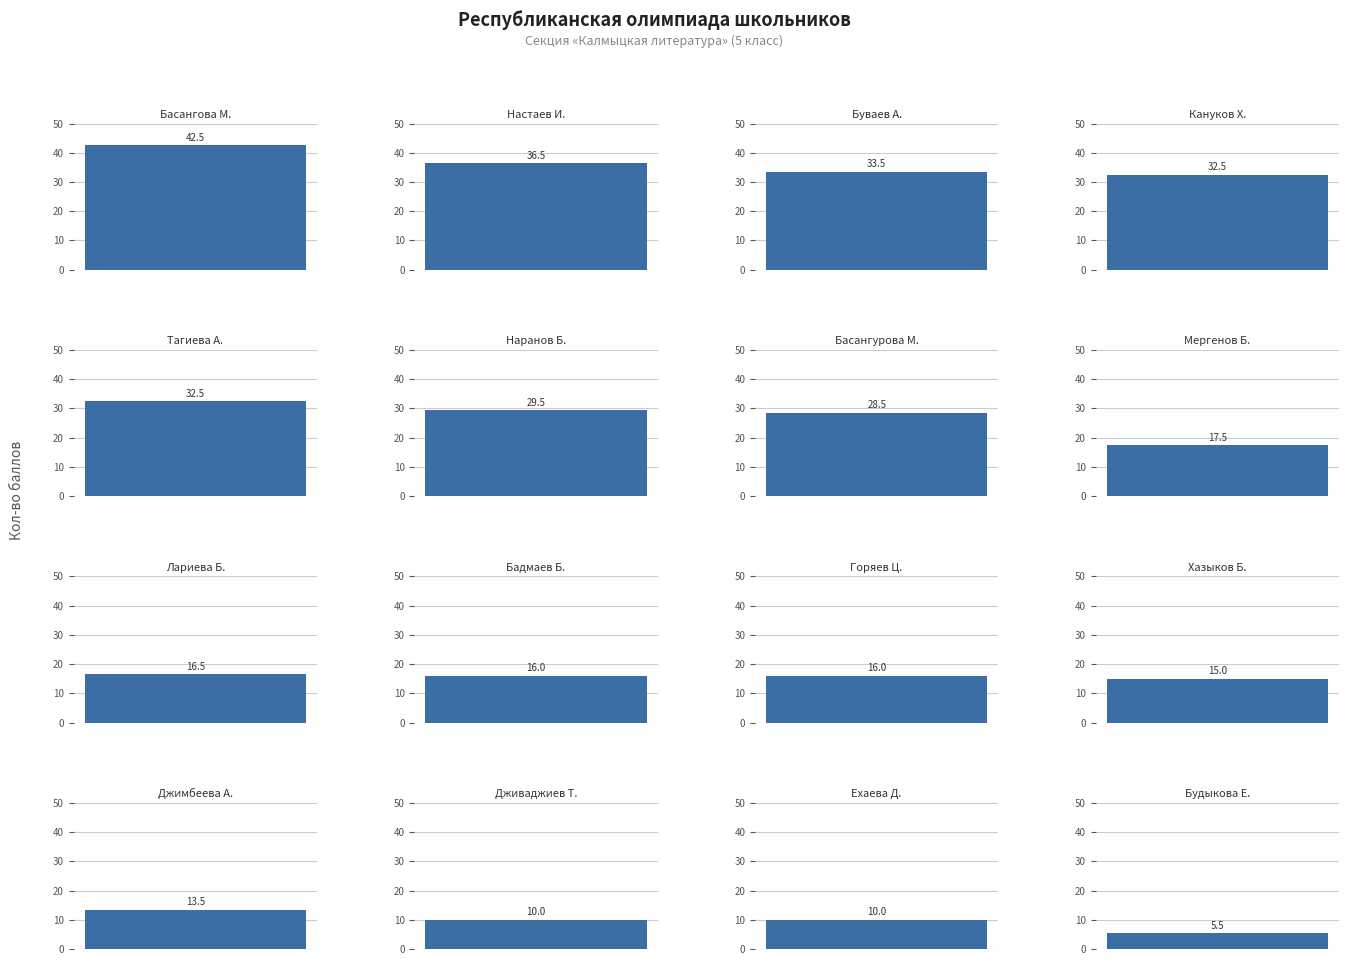

Reading right to left, list all the values displayed in this chart.

Будыкова Евгения=5.5	Ехаева Дельгира=10.0	Дживаджиев Тамерлан=10.0	Джимбеева Айлана=13.5	Хазыков Бату=15.0	Горяев Церен=16.0	Бадмаев Бату=16.0	Лариева Баирта=16.5	Мергенов Бату=17.5	Басангурова Милана=28.5	Наранов Бату=29.5	Тагиева Аюна=32.5	Кануков Харти=32.5	Буваев Александр=33.5	Настаев Игорь=36.5	Басангова Мария=42.5